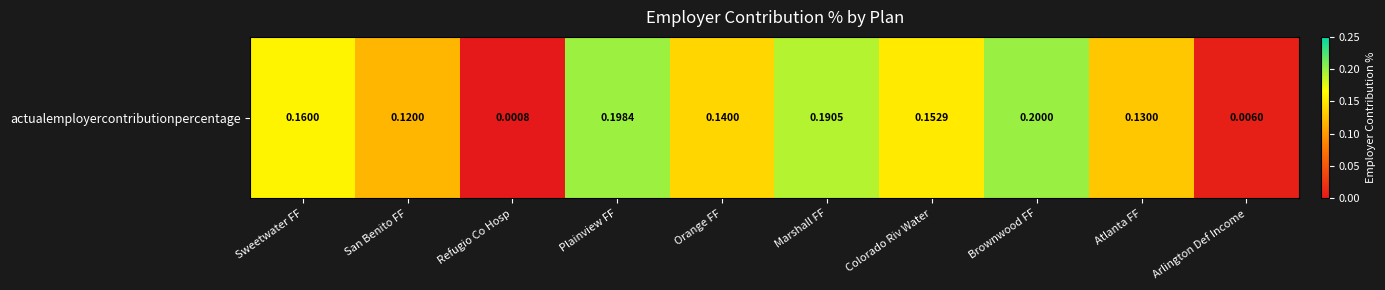

What is the average value?

0.1